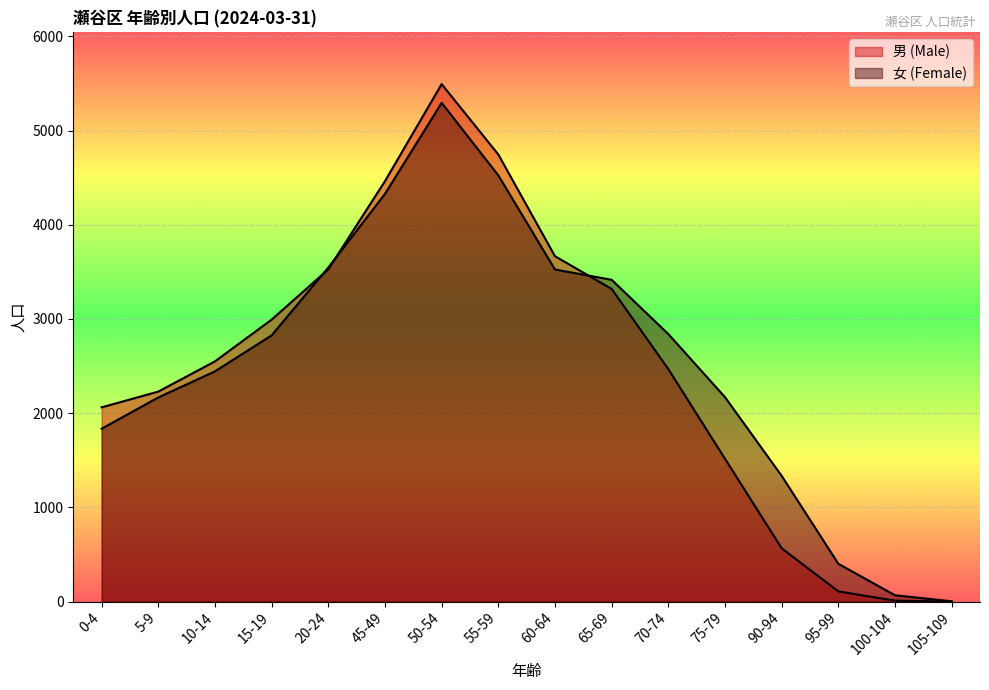

Reading right to left, extract all data points from this chart.

男 (Male): 105-109=0	100-104=10	95-99=108	90-94=566	75-79=1516	70-74=2468	65-69=3319	60-64=3666	55-59=4746	50-54=5493	45-49=4463	20-24=3527	15-19=2993	10-14=2550	5-9=2229	0-4=2062
女 (Female): 105-109=3	100-104=67	95-99=401	90-94=1335	75-79=2170	70-74=2840	65-69=3416	60-64=3525	55-59=4524	50-54=5294	45-49=4328	20-24=3546	15-19=2826	10-14=2444	5-9=2167	0-4=1835